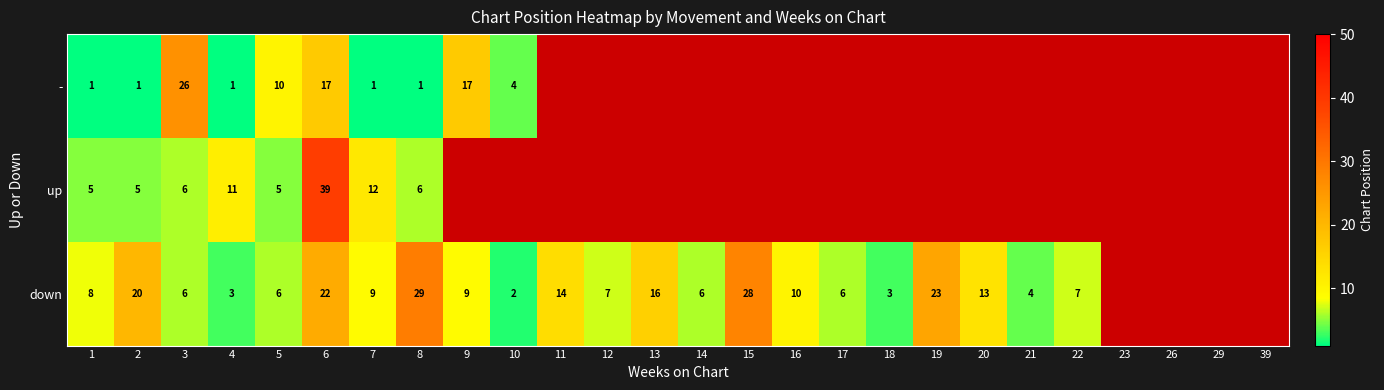

Is it true that down equals 4 at 18?

False